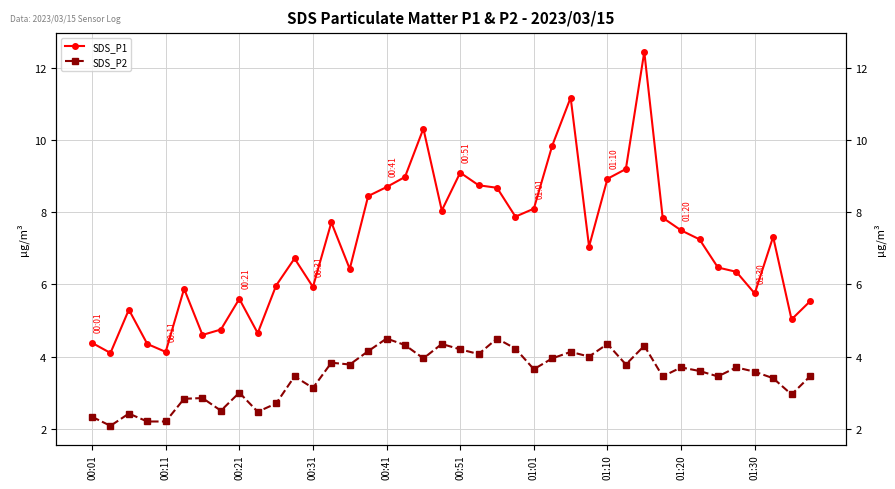

In SDS_P1, how many points are lower than both neighbors (excluding endpoints)?

11